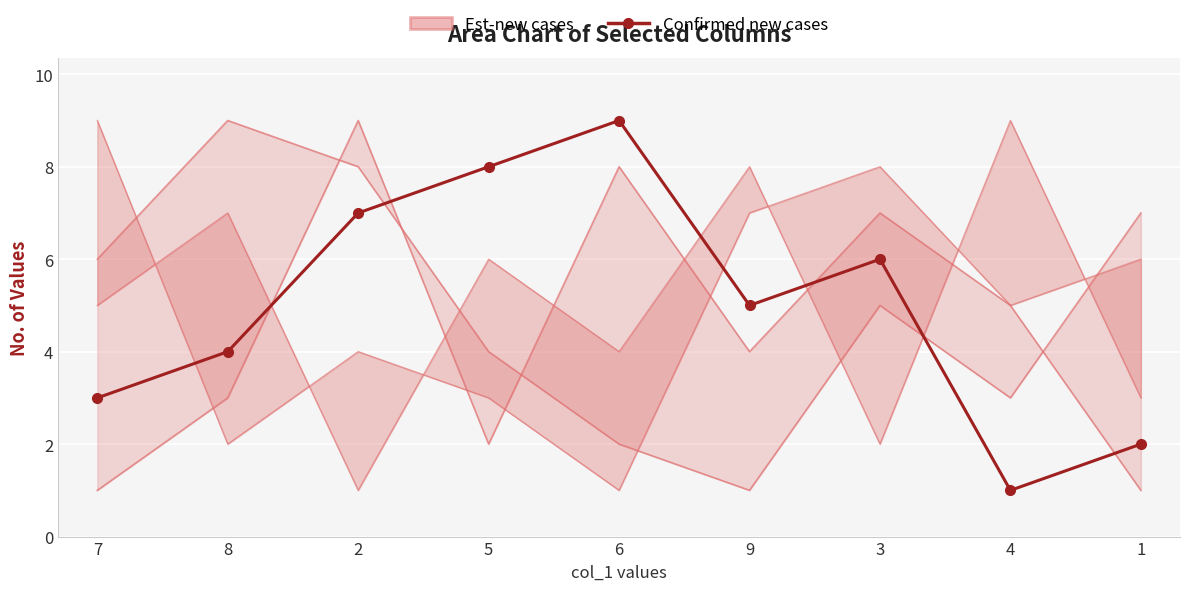

How many points are lower than both their immediate neighbors (excluding endpoints)?

2